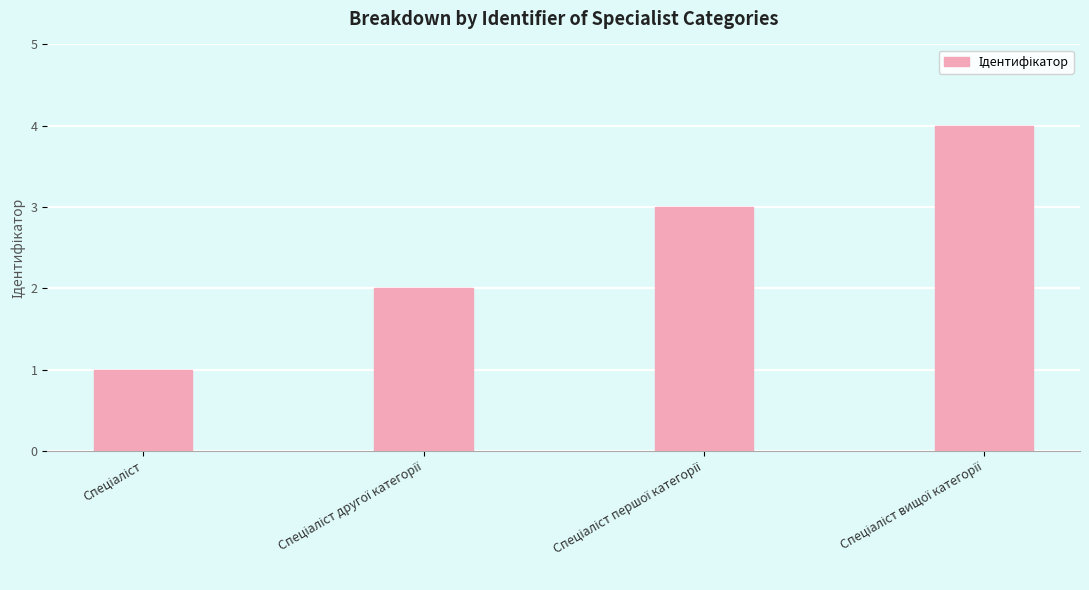

How many data points are less than 3?

2